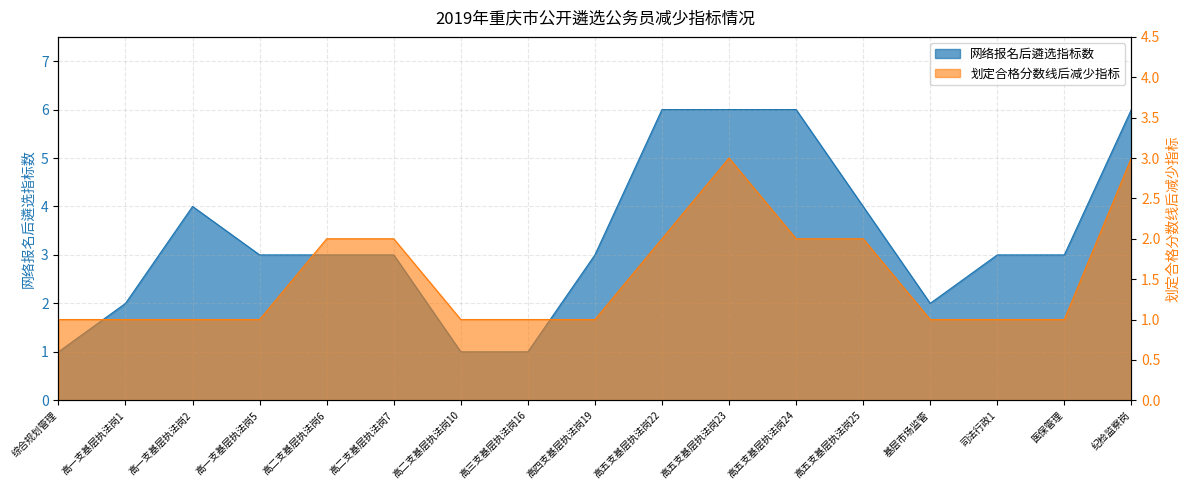

The 网络报名后遴选指标数 series shows 1 at 高一支基层执法岗1. True or false?

False